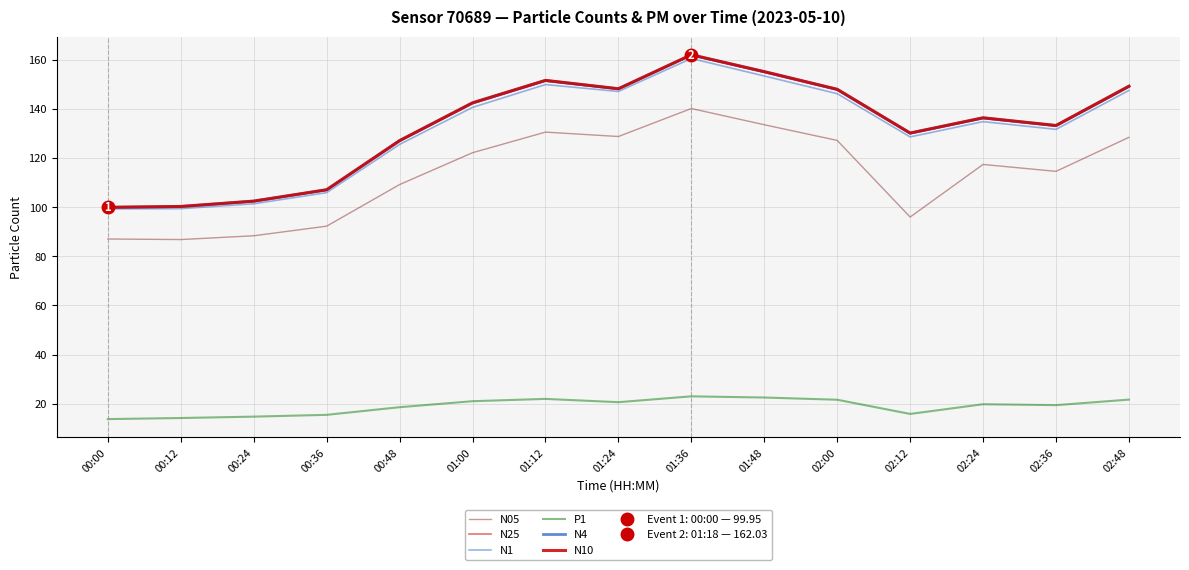

What is the sum of all N10 values?

1993.4